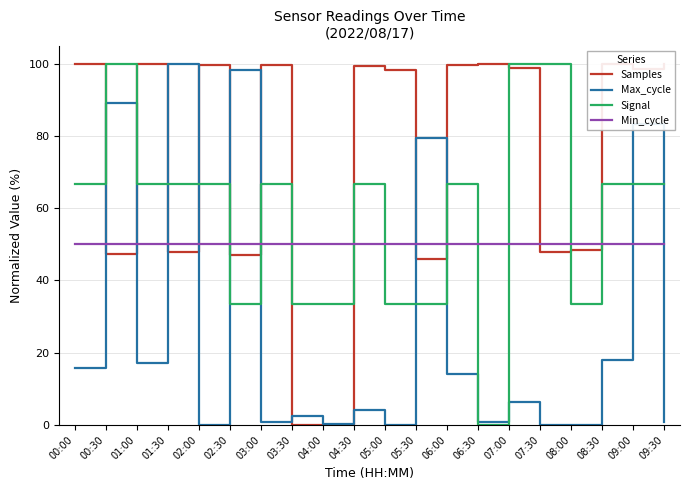

Which series ends up on top after the final intersection of Signal and Samples?

Samples